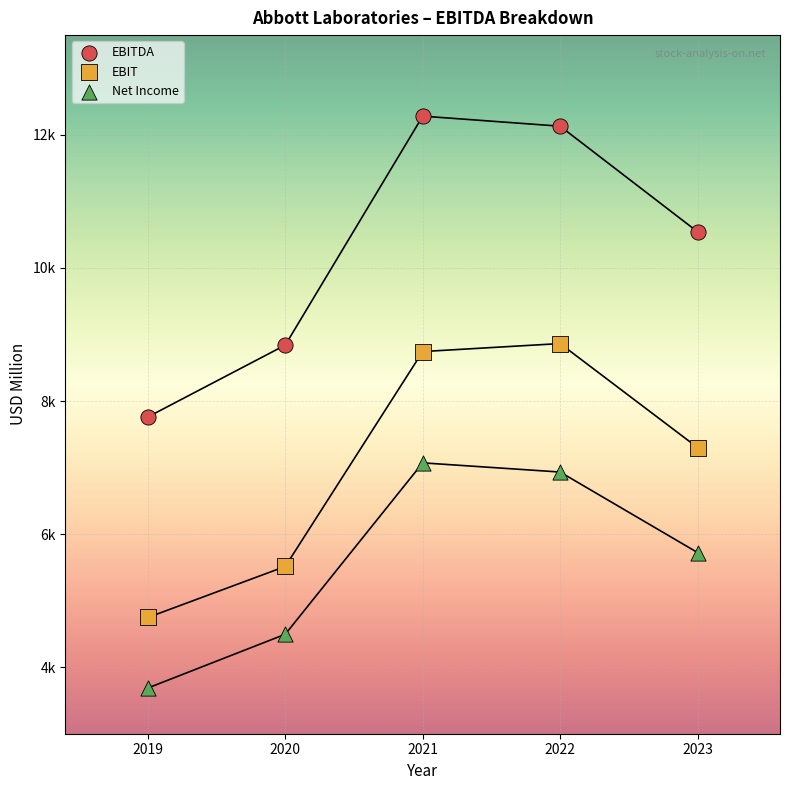

What are all the series names shown in the legend?

EBITDA, EBIT, Net Income